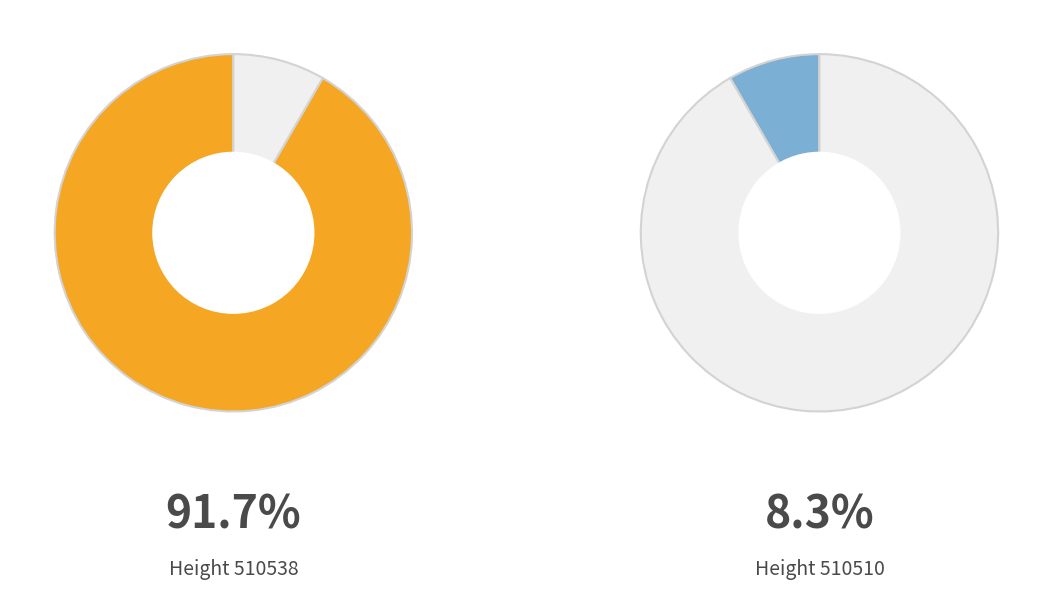

Combined, what portion of the pie is 510510 and 510538?

100.0%